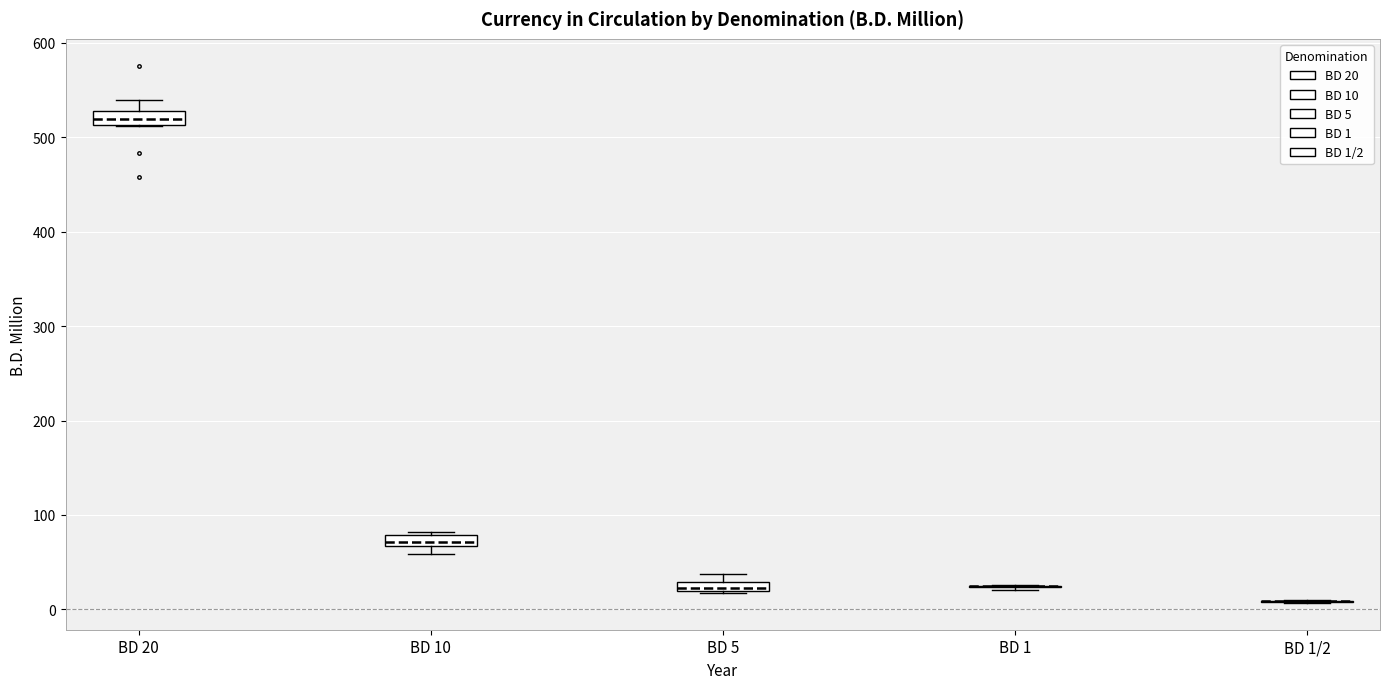

Where is the lower edge of the box for BD 20 on the y-axis? The values are not printed on the chart, so give them approximately, as read against the axis.

510